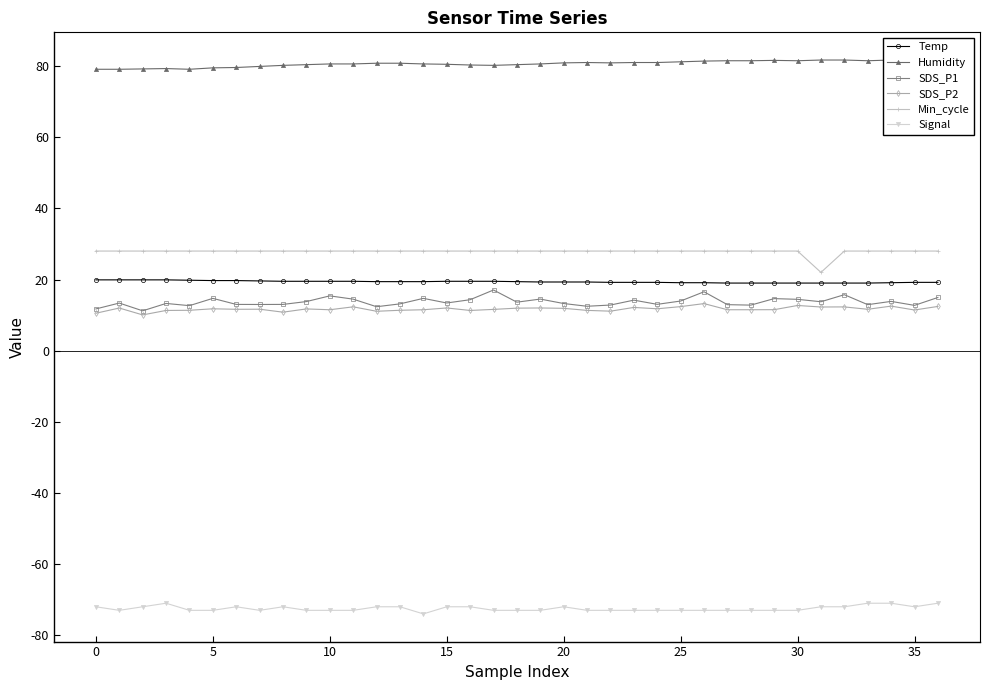

At which label does Signal first exceed -73?

0